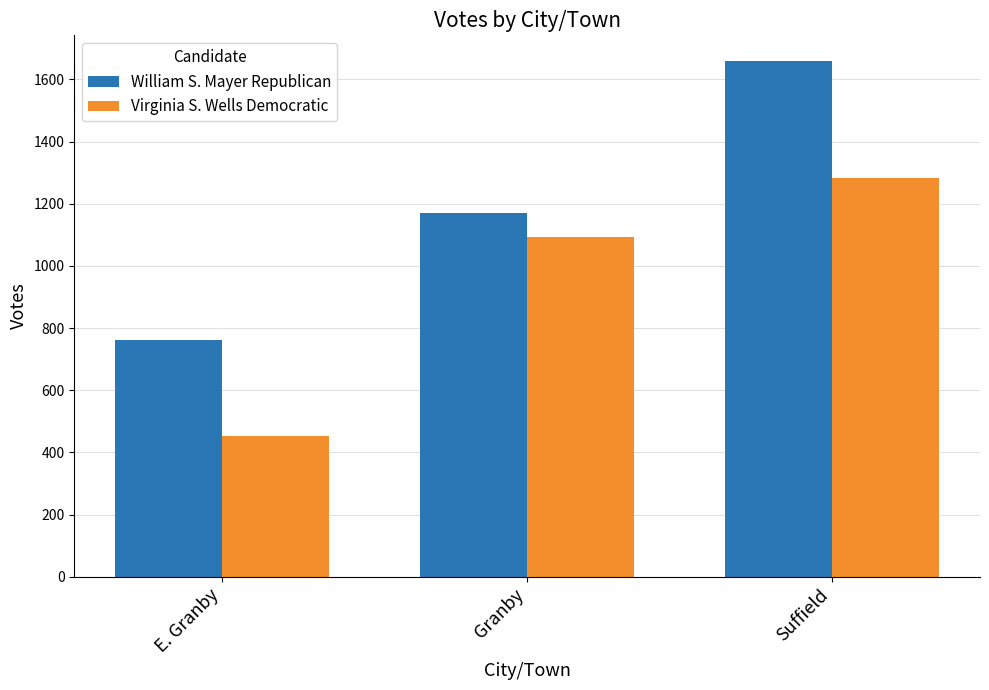

Reading right to left, extract all data points from this chart.

William S. Mayer Republican: Suffield=1659	Granby=1169	E. Granby=762
Virginia S. Wells Democratic: Suffield=1284	Granby=1093	E. Granby=452